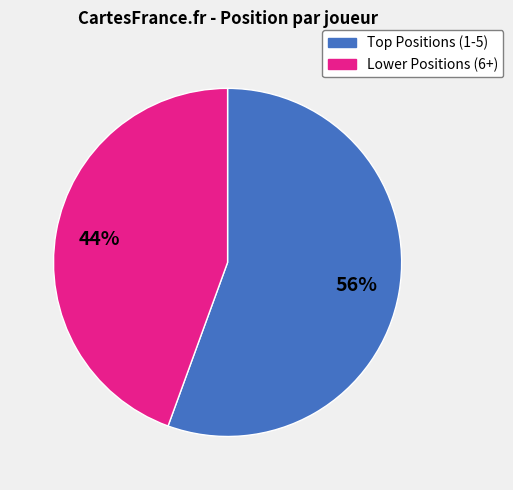

Does any single category account for the majority?

Yes